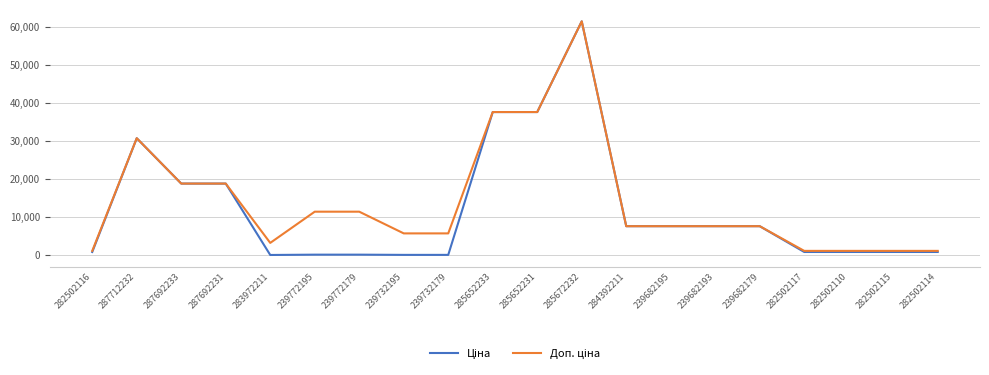

What is the maximum value shown in the chart?

61434.3